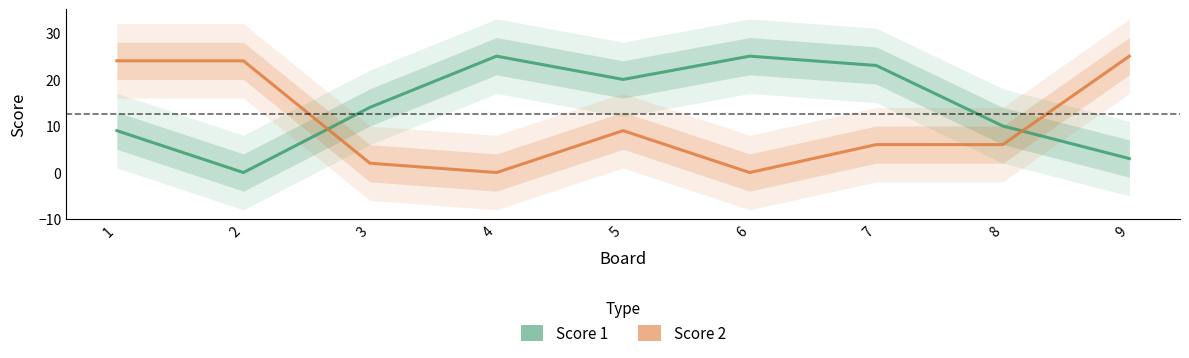

Does the chart have visible grid lines?

No